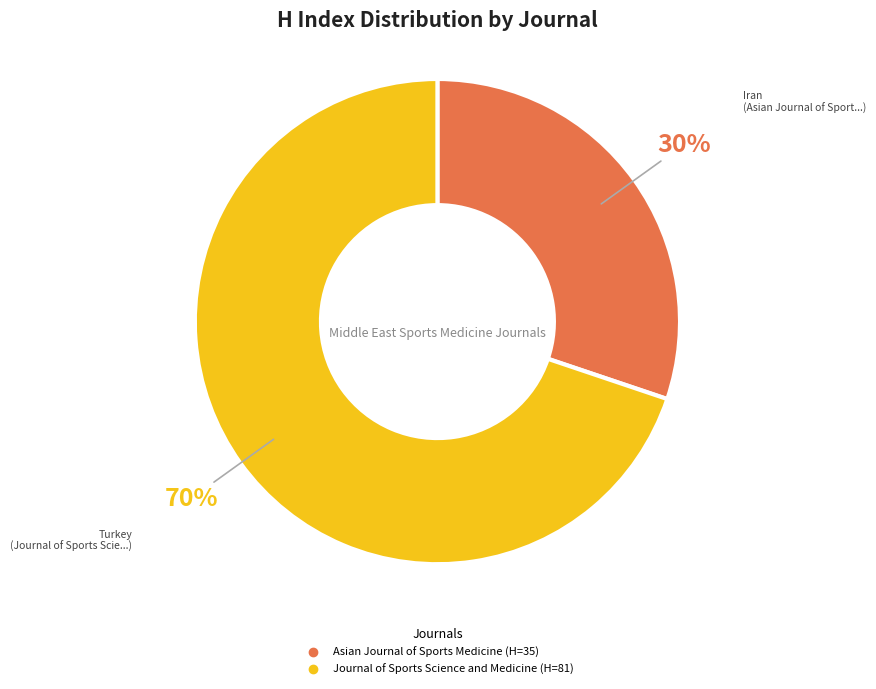

Count the number of slices in the pie.

2